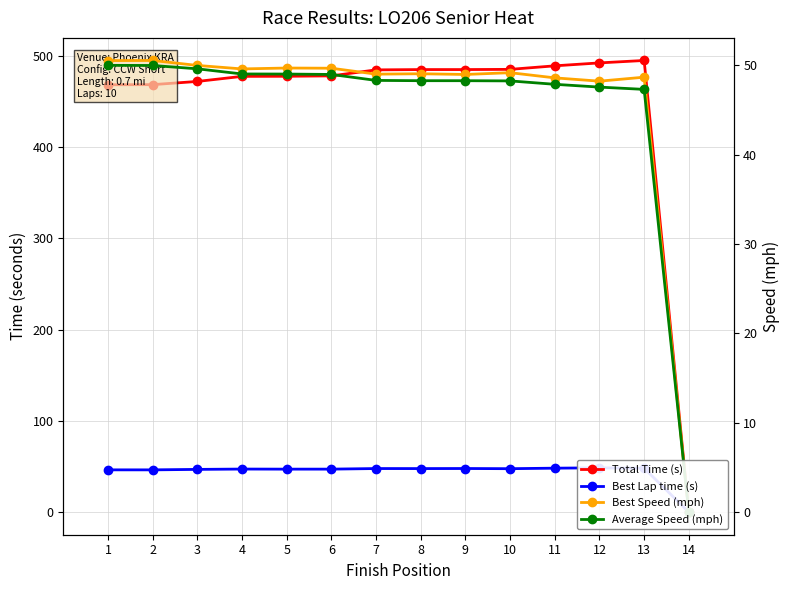

Which category has the lowest value in the Average Speed (mph) series?

14